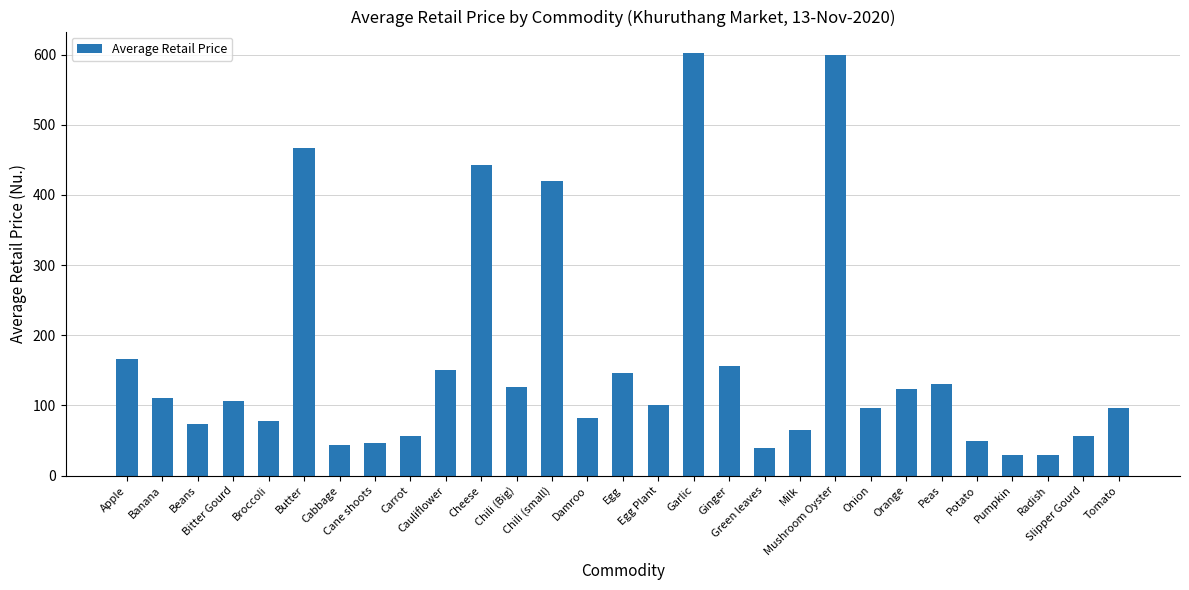

What is the average value?

161.9